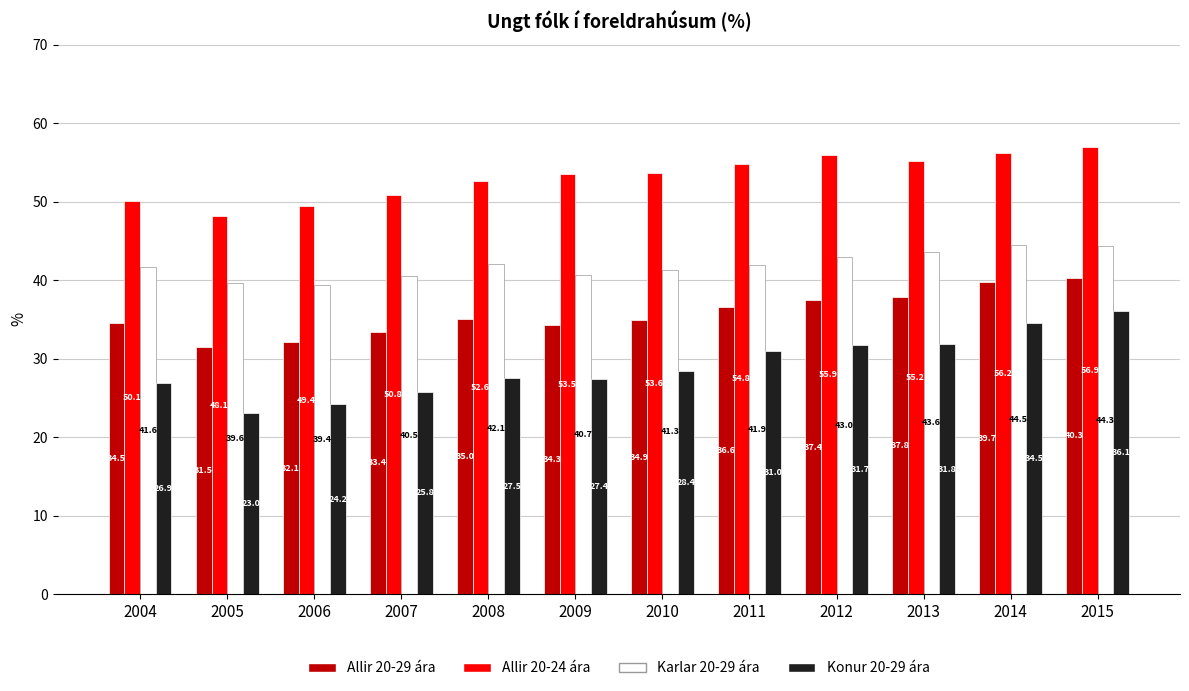

Reading right to left, what are all the values shown in this chart?

Allir 20-29 ára: 2015=40.3	2014=39.7	2013=37.8	2012=37.4	2011=36.6	2010=34.9	2009=34.3	2008=35.0	2007=33.4	2006=32.1	2005=31.5	2004=34.5
Allir 20-24 ára: 2015=56.9	2014=56.2	2013=55.2	2012=55.9	2011=54.8	2010=53.6	2009=53.5	2008=52.6	2007=50.8	2006=49.4	2005=48.1	2004=50.1
Karlar 20-29 ára: 2015=44.3	2014=44.5	2013=43.6	2012=43.0	2011=41.9	2010=41.3	2009=40.7	2008=42.1	2007=40.5	2006=39.4	2005=39.6	2004=41.6
Konur 20-29 ára: 2015=36.1	2014=34.5	2013=31.8	2012=31.7	2011=31.0	2010=28.4	2009=27.4	2008=27.5	2007=25.8	2006=24.2	2005=23.0	2004=26.9